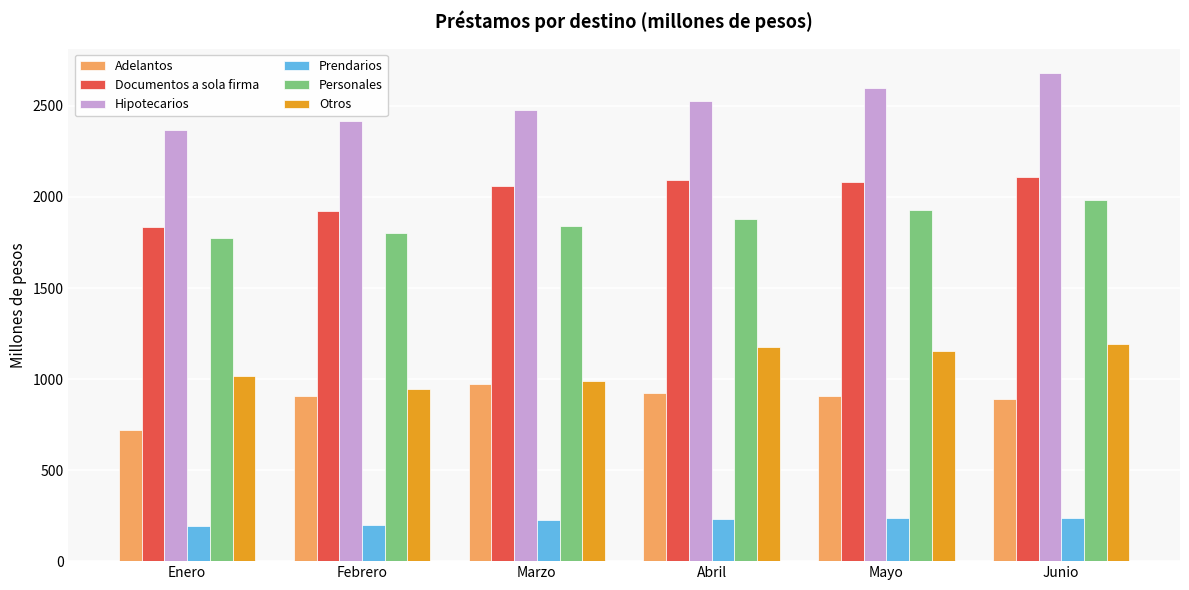

List the series in order of their peak value, lowest first.

Prendarios, Adelantos, Otros, Personales, Documentos a sola firma, Hipotecarios